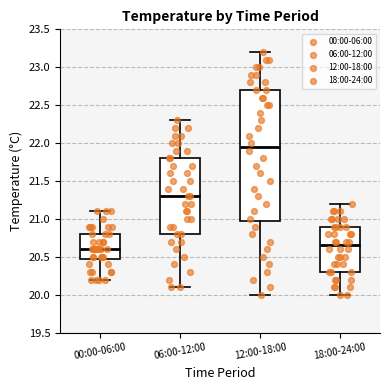

Reading left to right, transcribe this box plot: for each box, give where its median line is, the range the box spans, and where its two whiskers end, as read against the y-axis. The values are not printed on the chart, so give them approximately, as read against the axis.

00:00-06:00: median 20.60, box 20.50 to 20.80, whiskers 20.20 to 21.10
06:00-12:00: median 21.30, box 20.80 to 21.80, whiskers 20.10 to 22.30
12:00-18:00: median 21.95, box 21.00 to 22.70, whiskers 20.00 to 23.20
18:00-24:00: median 20.65, box 20.30 to 20.90, whiskers 20.00 to 21.20